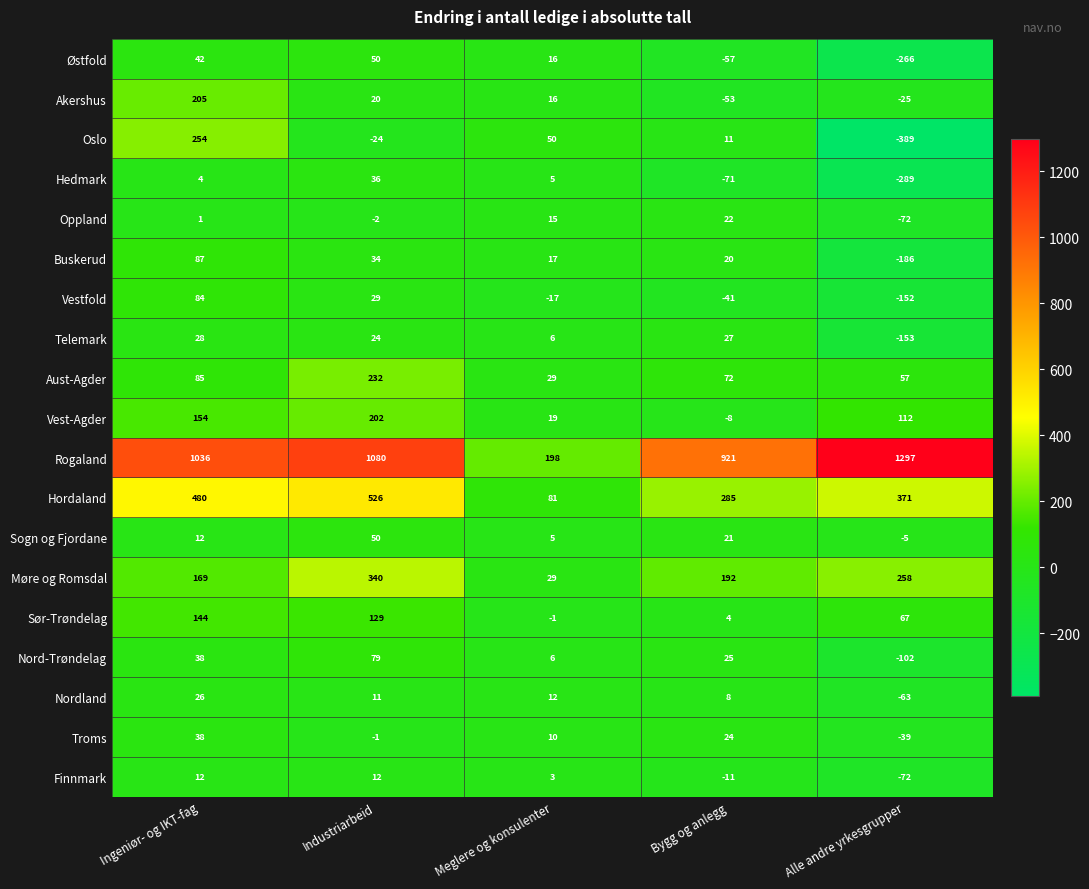

What is the difference between the Akershus values at Industriarbeid and Ingeniør- og IKT-fag?

185